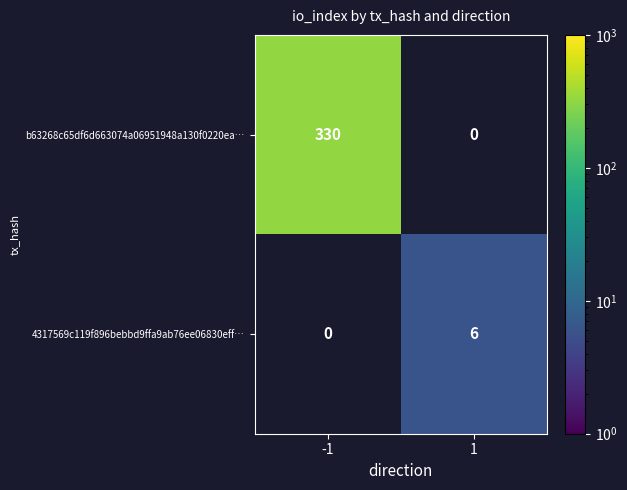

At how many categories does at least one series exceed 70?

1